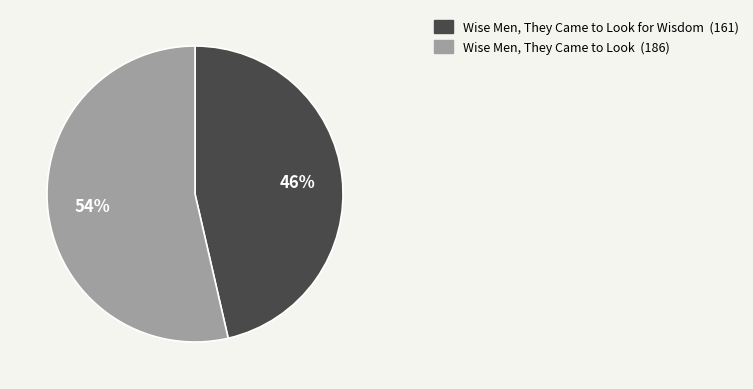

Count the number of slices in the pie.

2